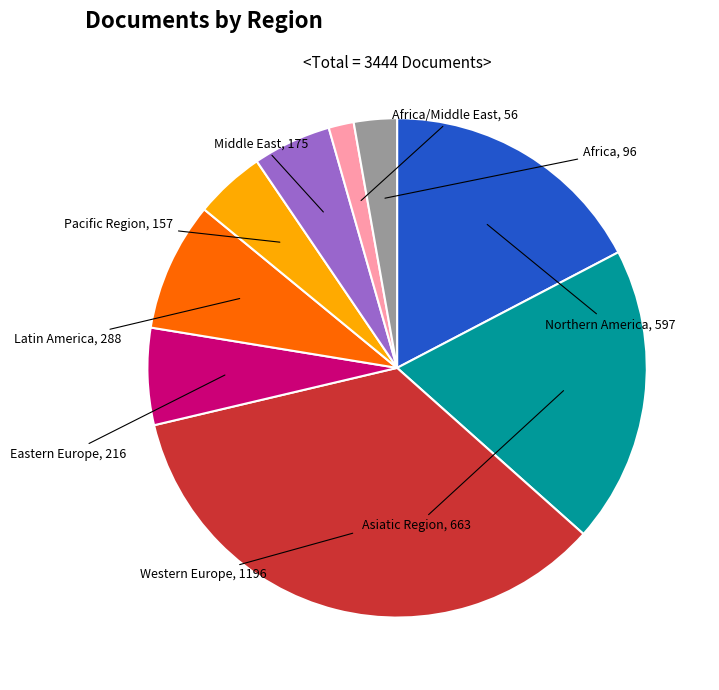

Which has a higher value, Western Europe or Northern America?

Western Europe